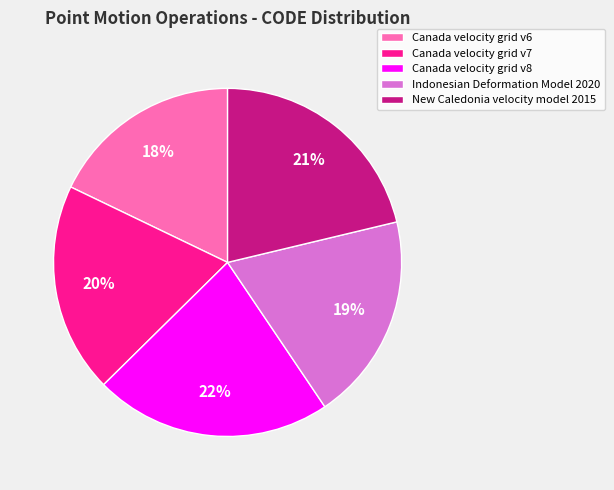

Do Canada velocity grid v7 and Indonesian Deformation Model 2020 together represent more than half of the pie?

No